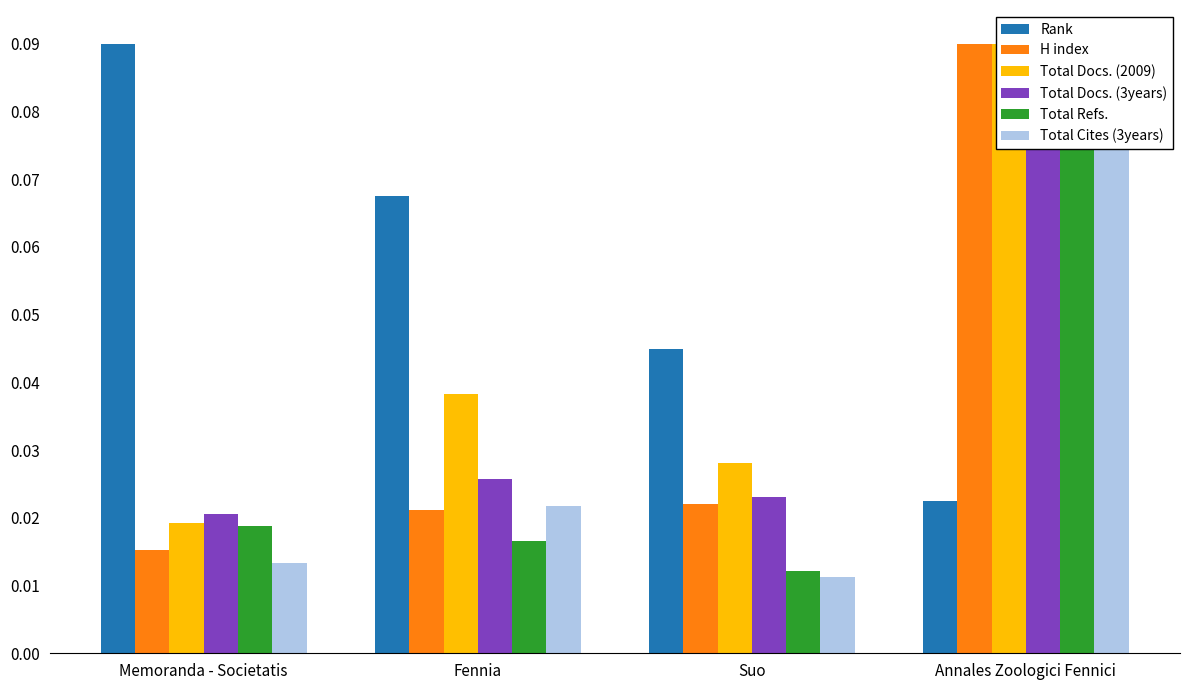

Is the value of Total Docs. (3years) at Annales Zoologici Fennici greater than the value of Total Cites (3years) at Annales Zoologici Fennici?

No